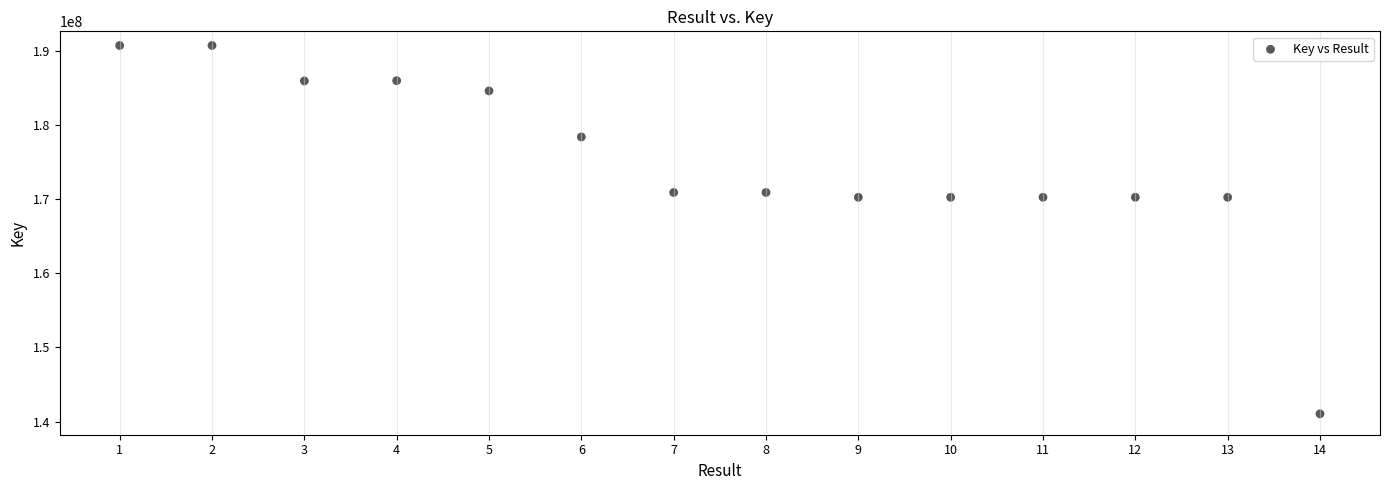

What is the range of Y values (max minus min)?

49755021